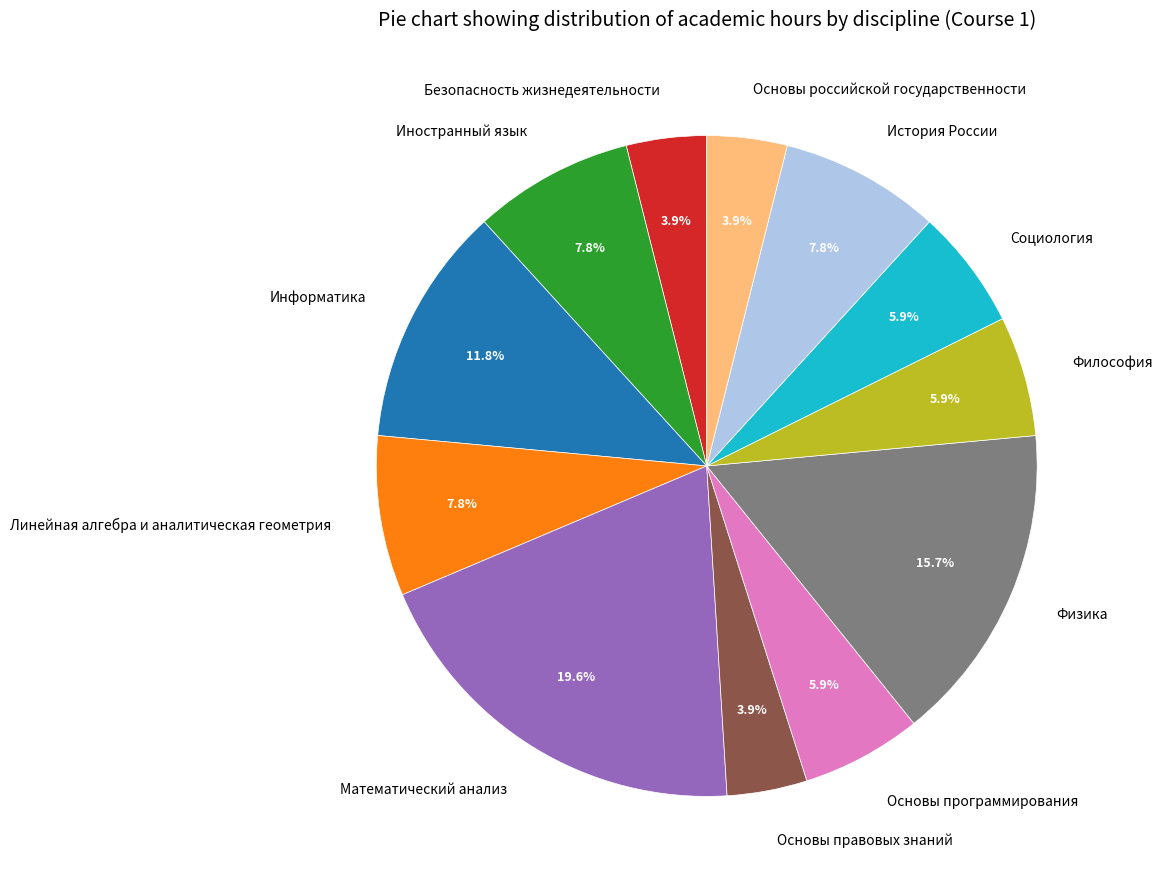

Is Основы российской государственности the majority of the pie?

No